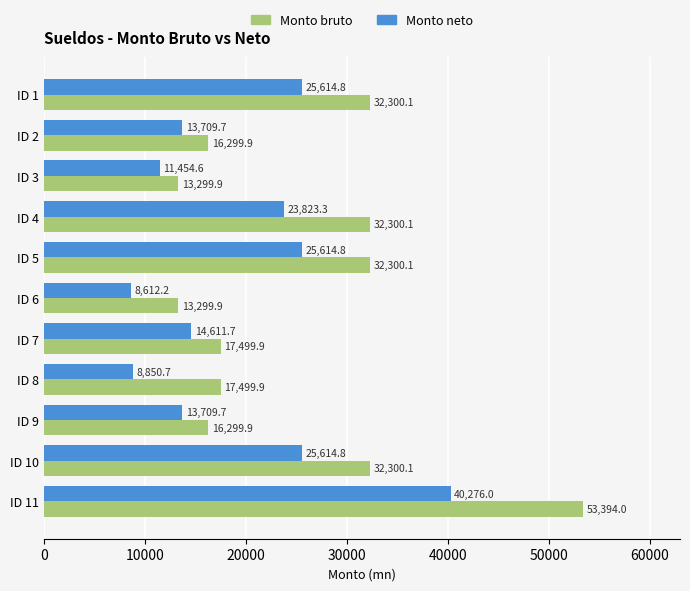

What is the approximate value of Monto neto at ID 7?

14611.7